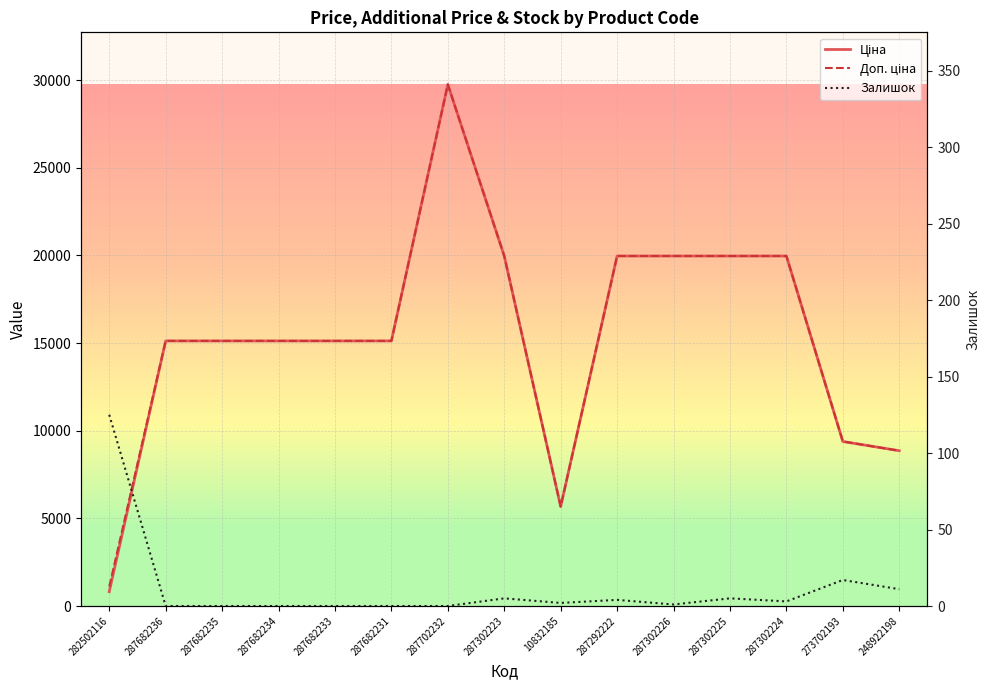

Count the number of categories in the chart.

15